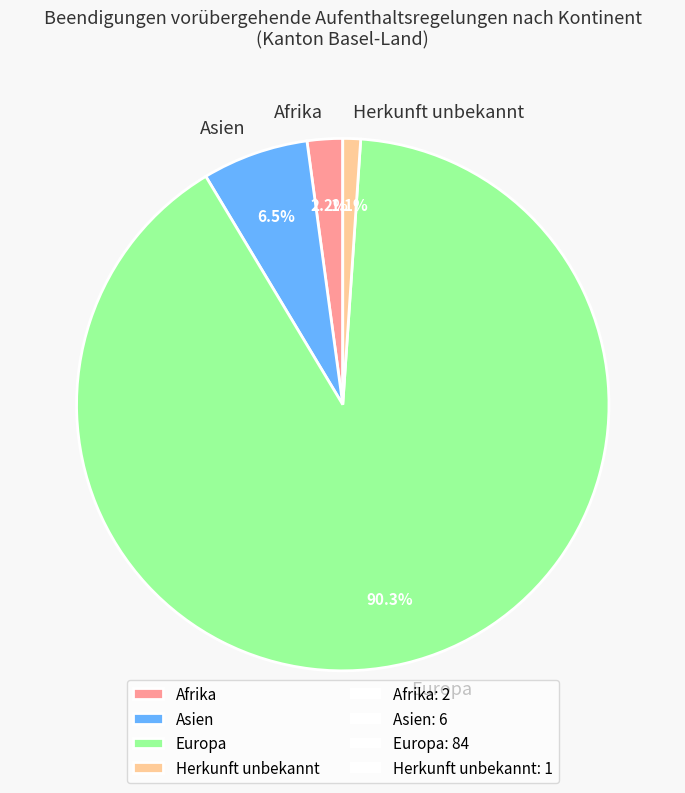

Which has a higher value, Herkunft unbekannt or Europa?

Europa